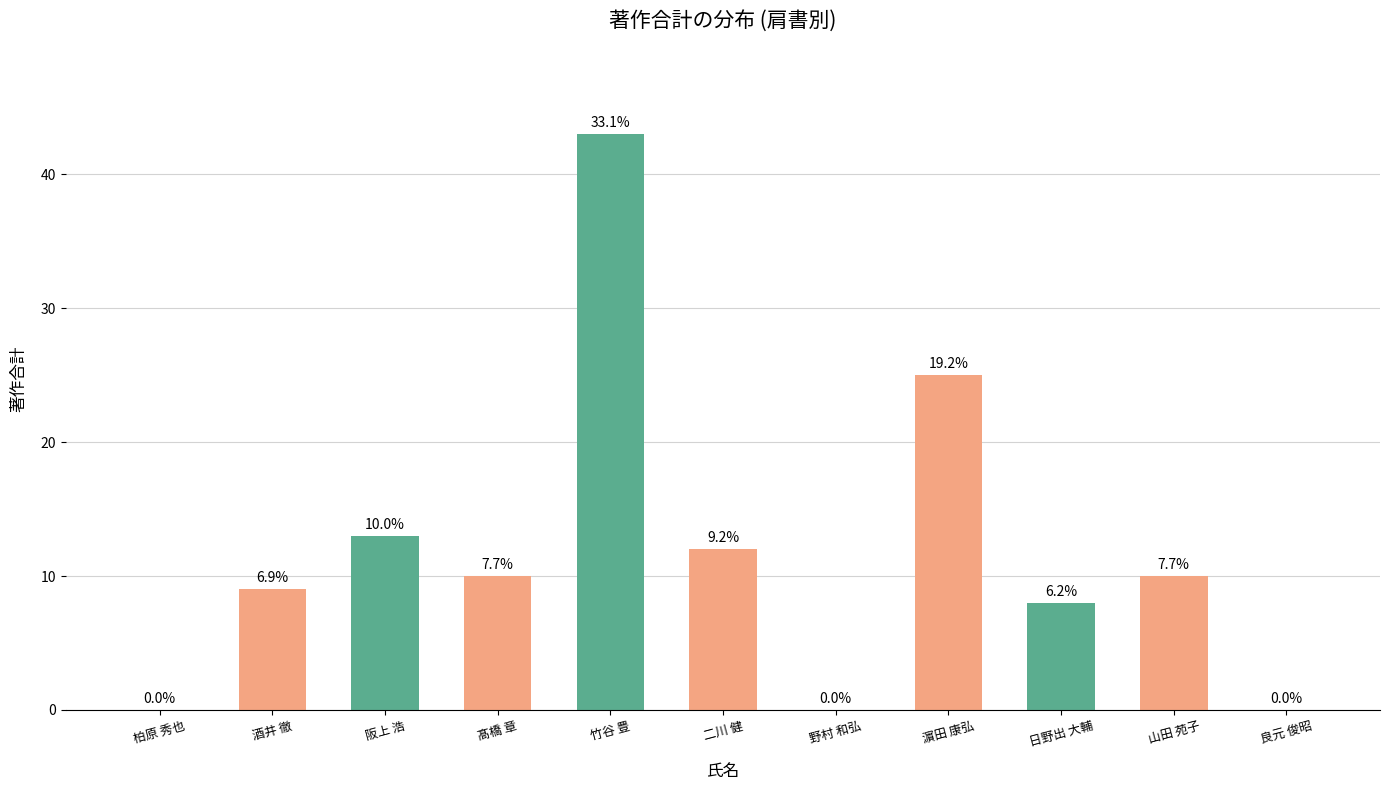

What is the label of the 9th bar from the right?

阪上 浩